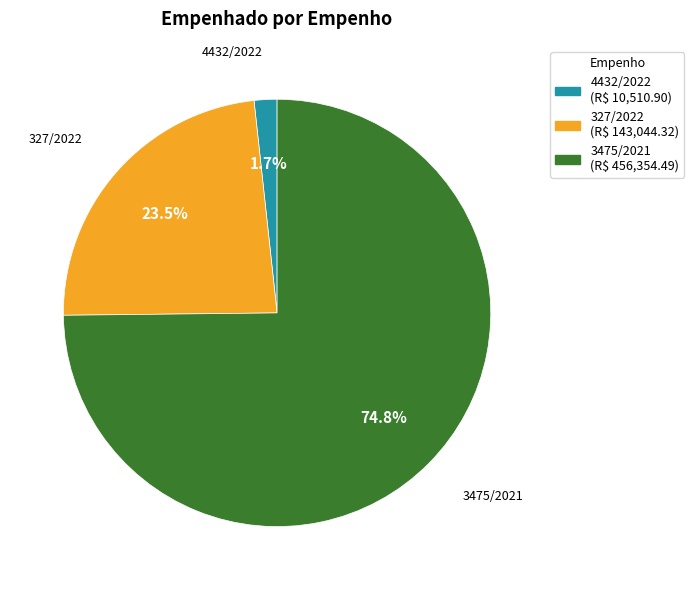

To the nearest percent, what is the difference between the largest and smallest slice percentages?

73%